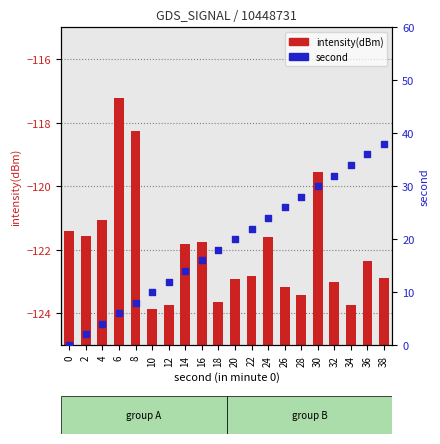

What is the ratio of the value at 10 to the value at 32?

0.3